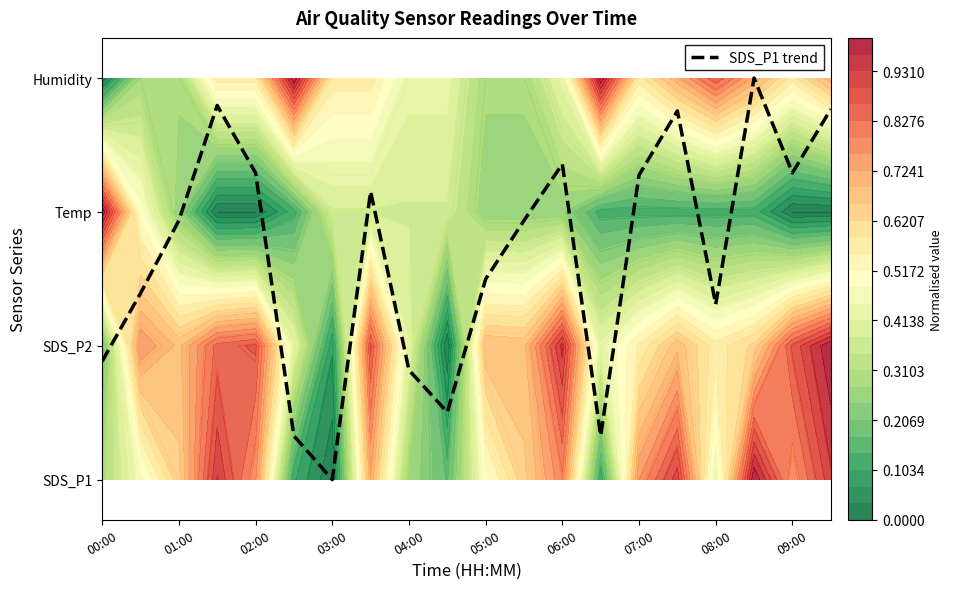

Count the number of data series in this chart.

1